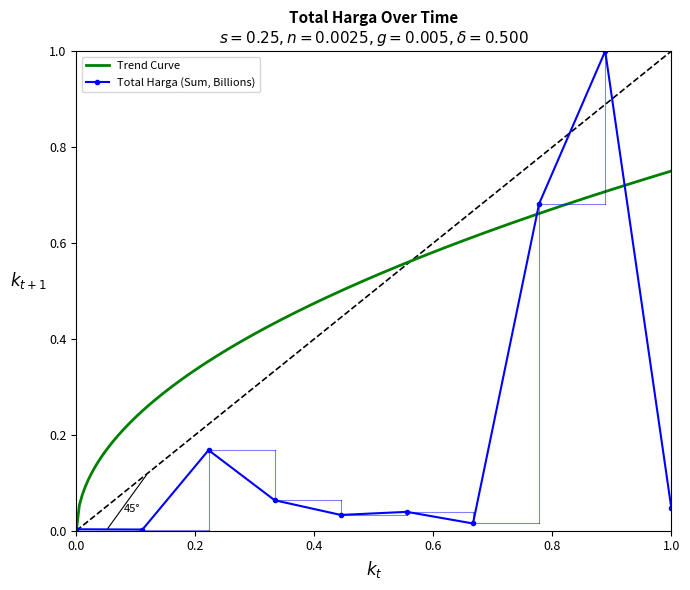

What is the highest value of the Total Harga (Sum, Billions) series?

1.0